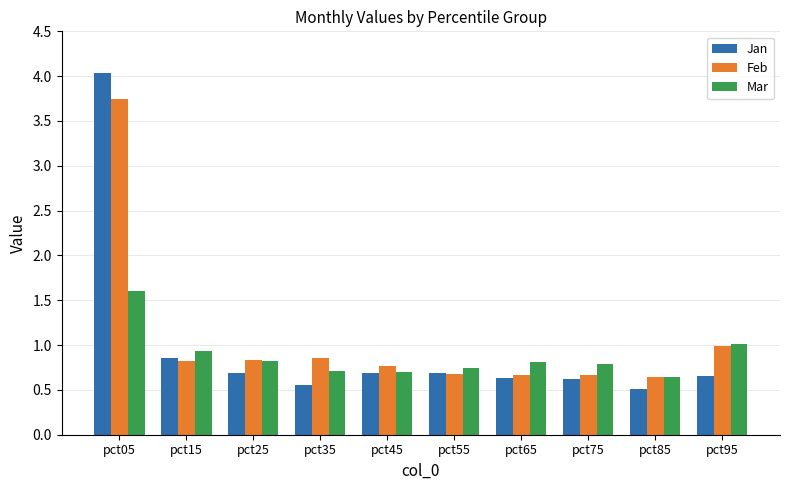

Are the bars grouped side by side (vs. stacked)?

Yes